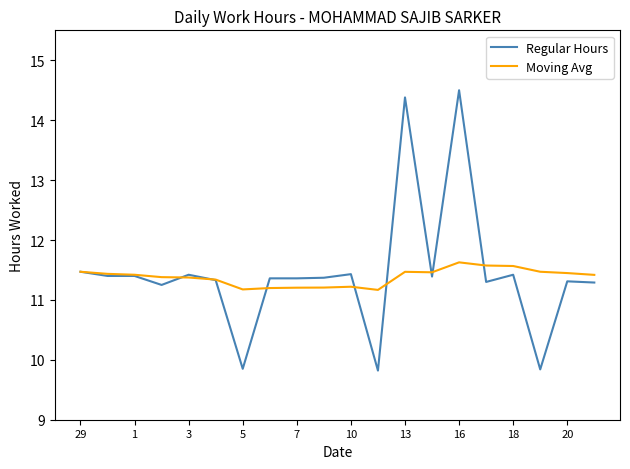

Which series has the largest range (max minus min)?

Regular Hours